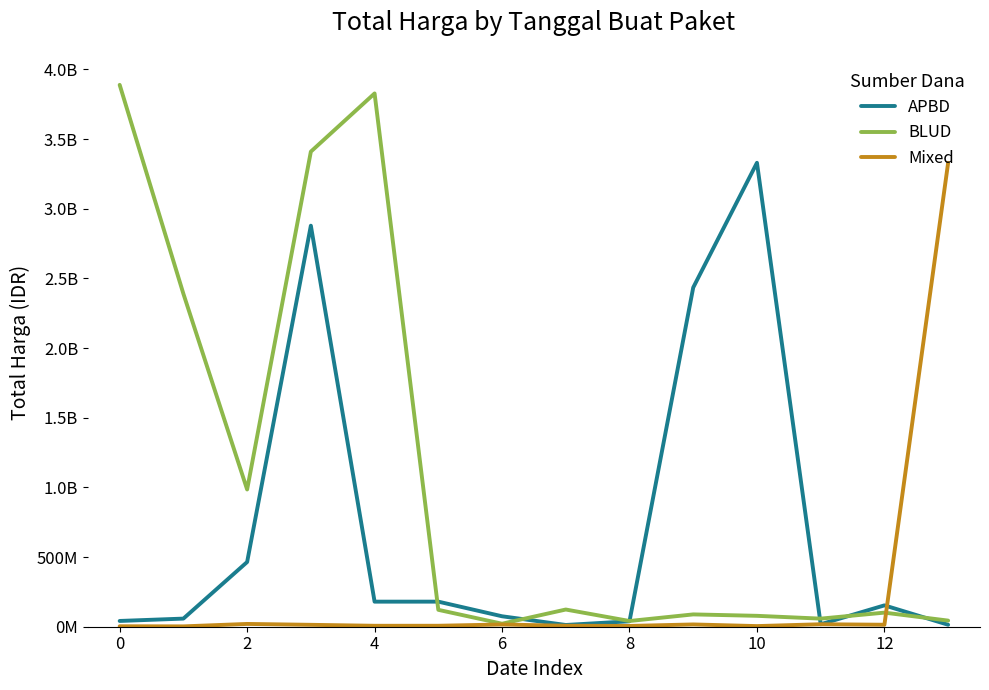

What is the label of the 5th point from the right?

9